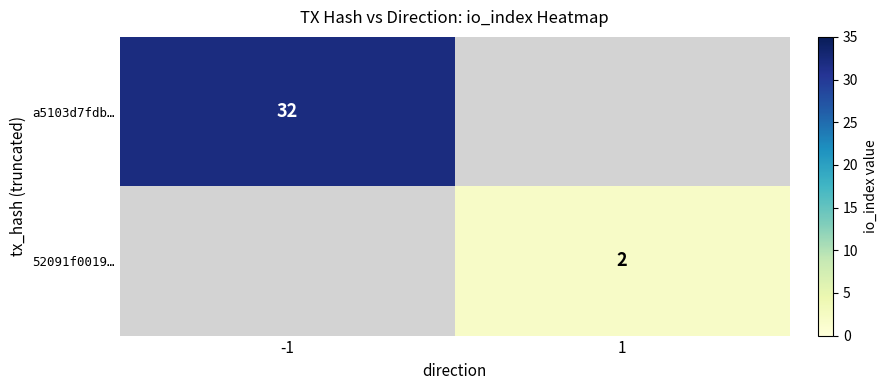

Is the value of a5103d7fdb… at -1 greater than the value of 52091f0019… at 1?

Yes